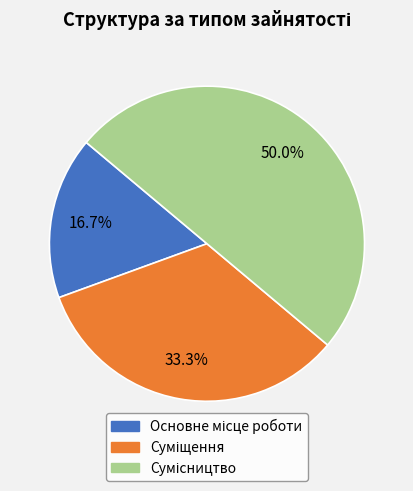

How many slices are in this pie chart?

3